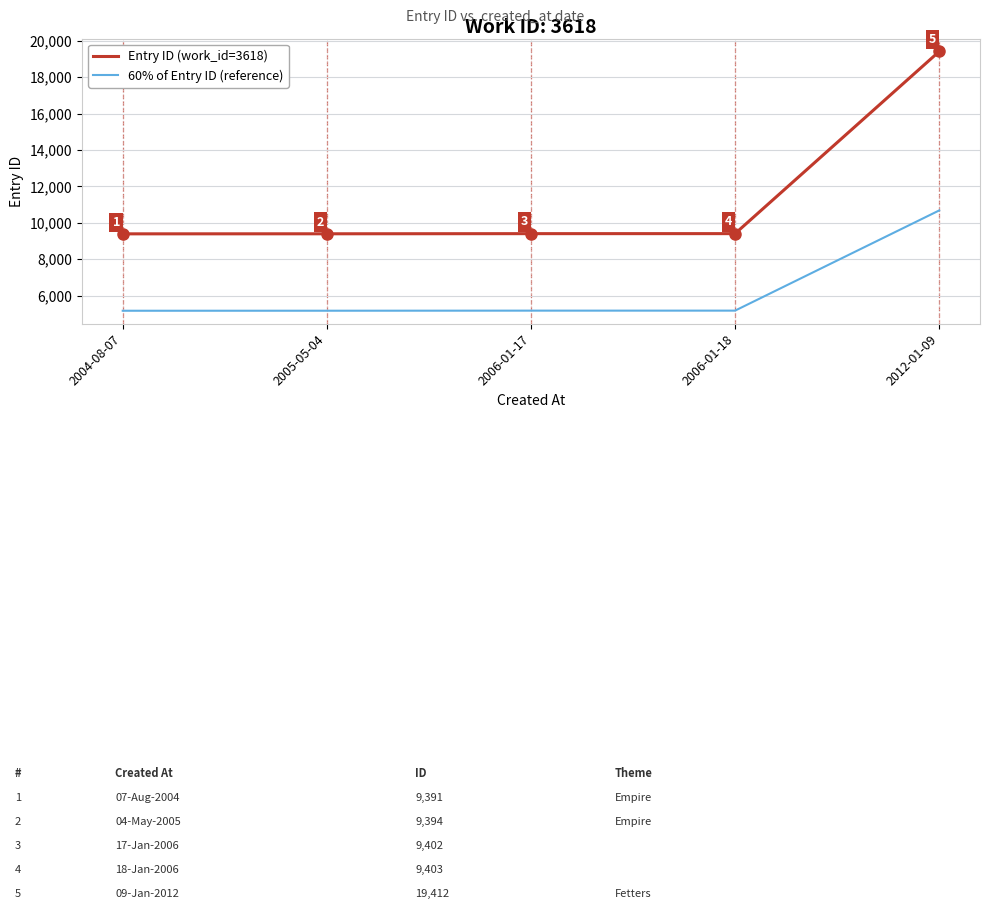

What position from the left is 2012-01-09?

5